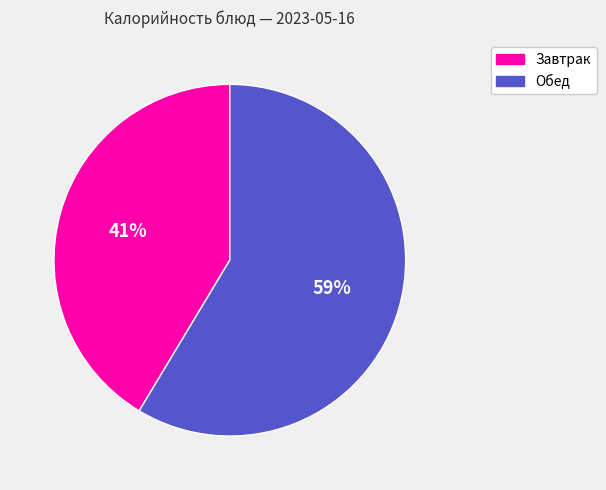

To the nearest percent, what is the combined percentage of Завтрак and Обед?

100%